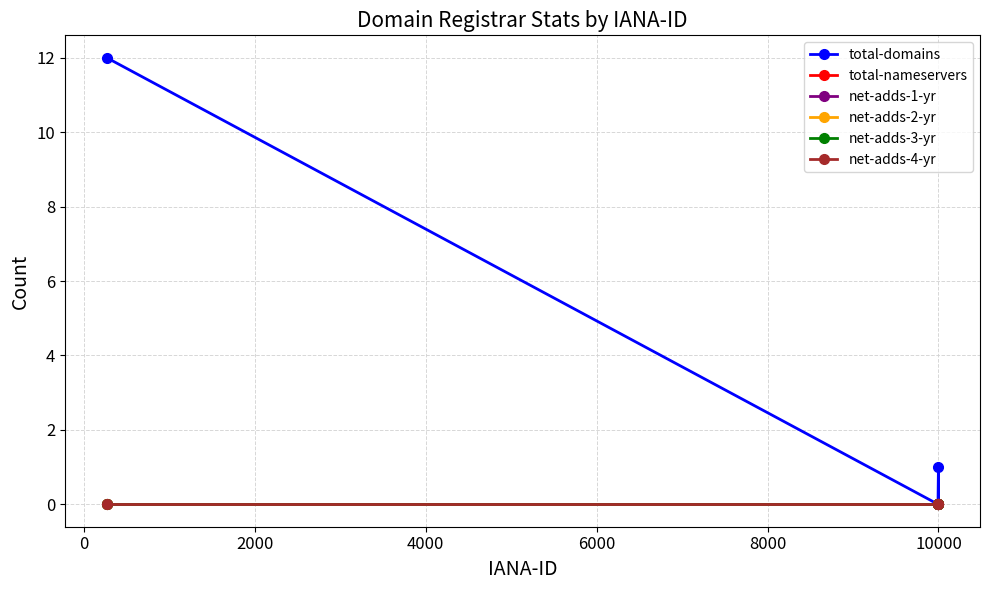

List the series in order of their peak value, lowest first.

total-nameservers, net-adds-1-yr, net-adds-2-yr, net-adds-3-yr, net-adds-4-yr, total-domains